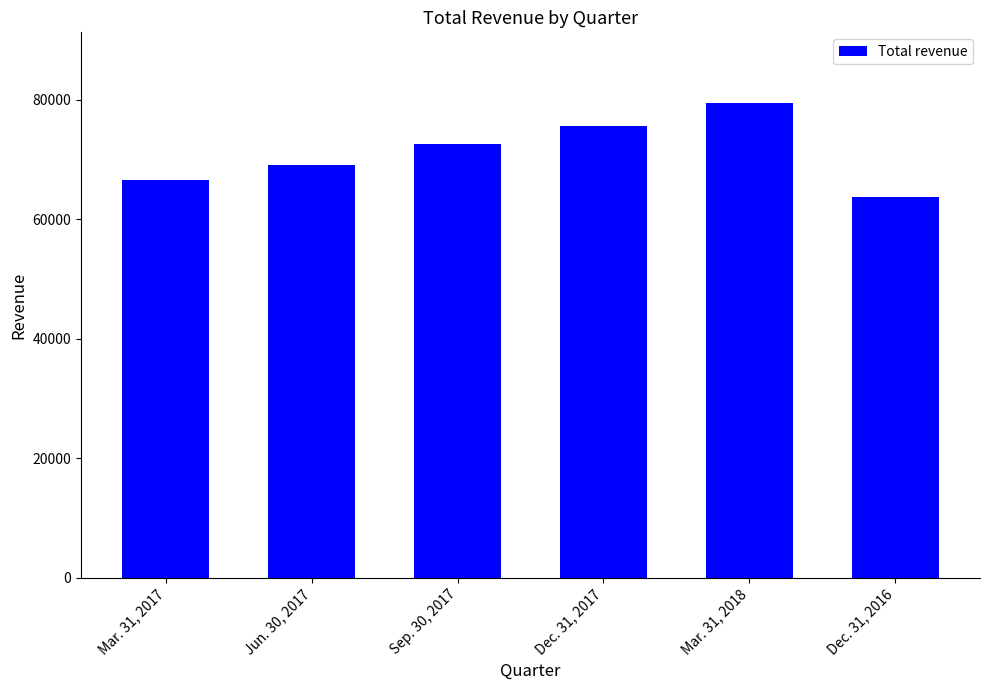

What position from the left is Jun. 30, 2017?

2